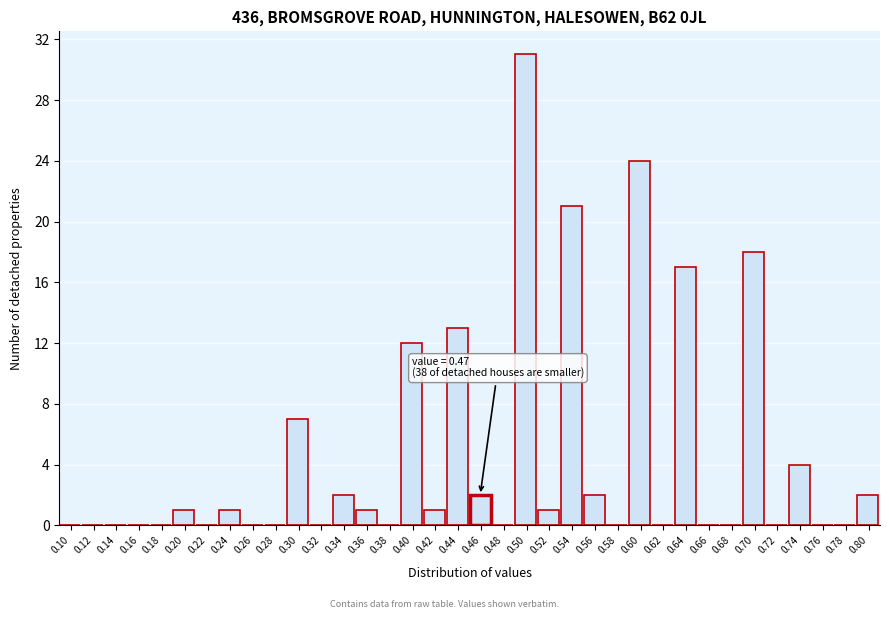

Which has a higher value, 0.40 or 0.20?

0.40